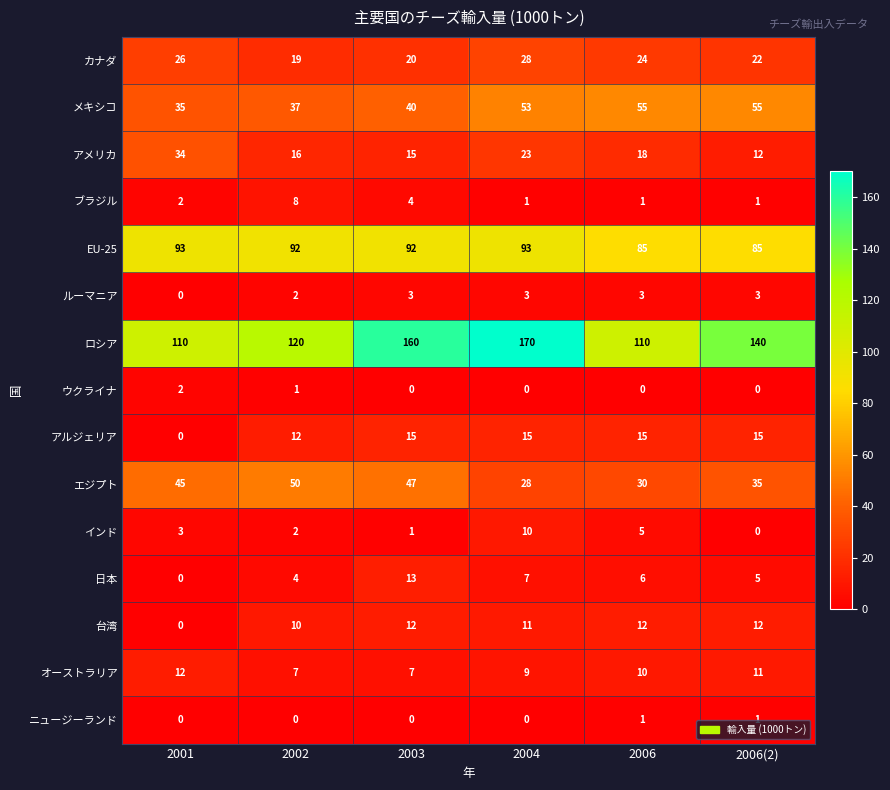

How many values in the カナダ series are below 24?

3